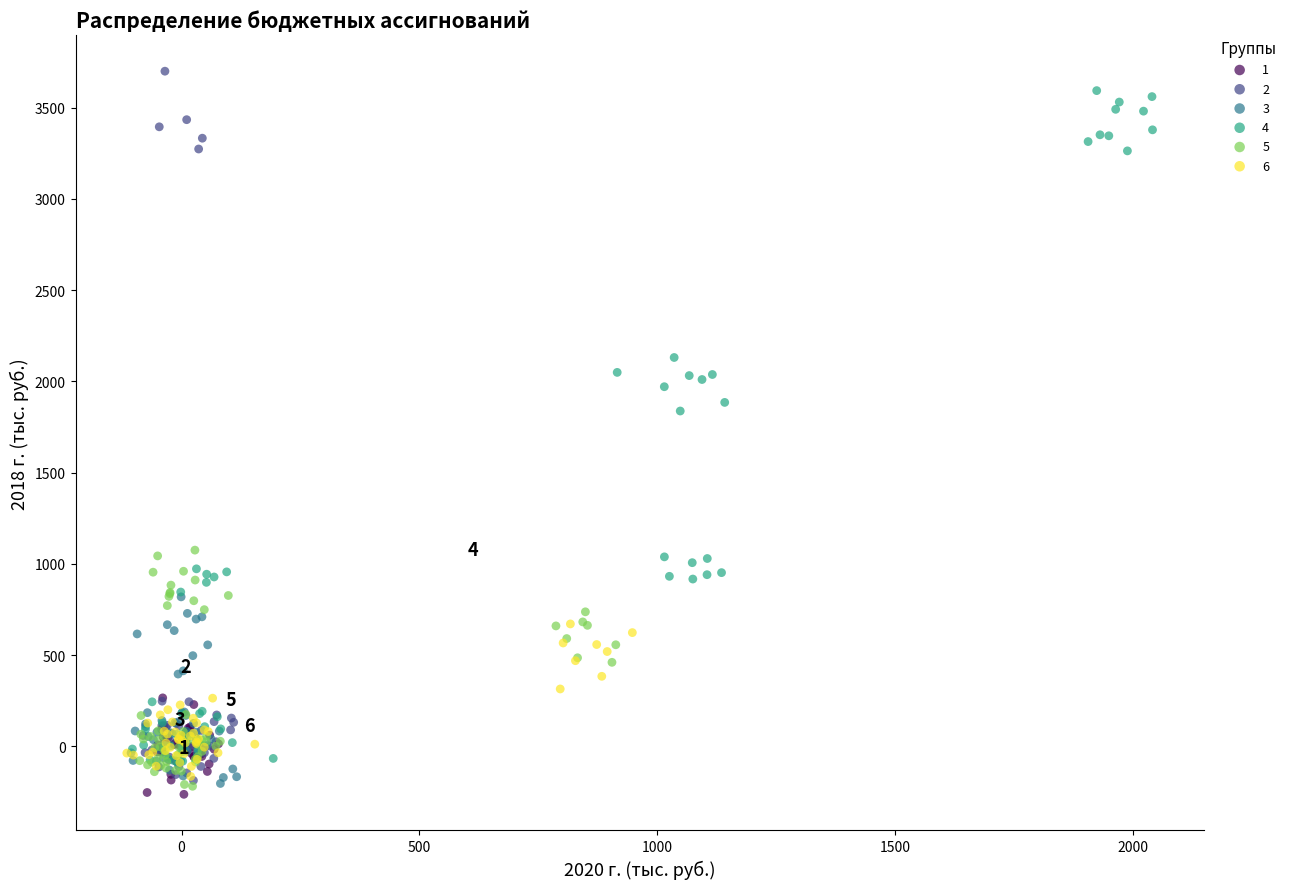

What are all the series names shown in the legend?

1, 2, 3, 4, 5, 6